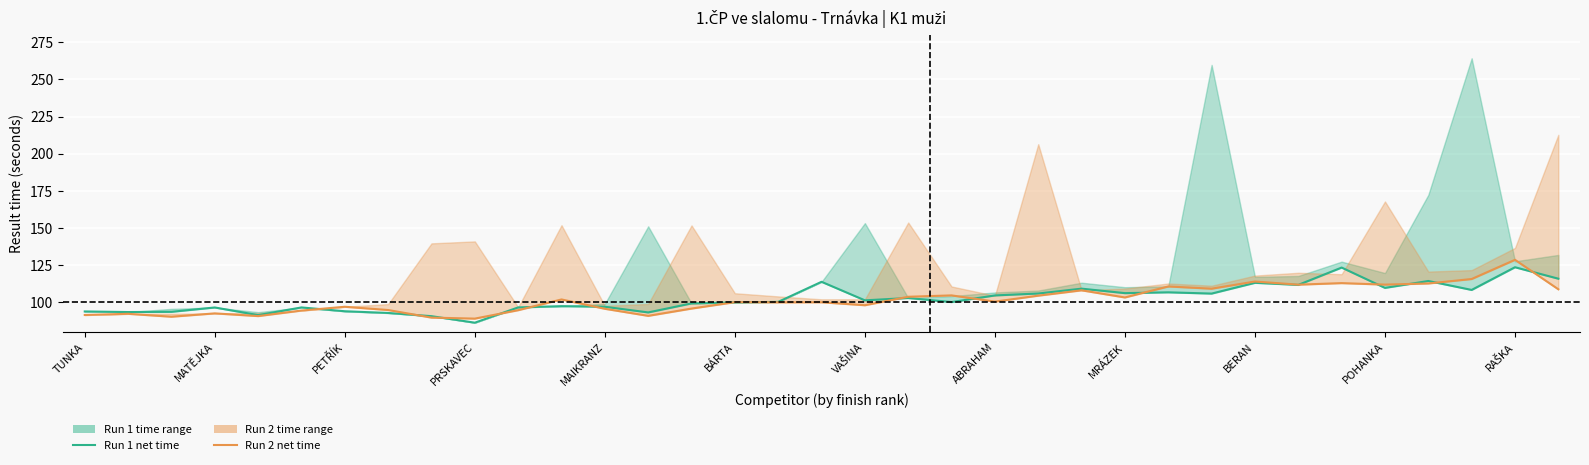

What is the average value of the Run 2 net time series?

101.6